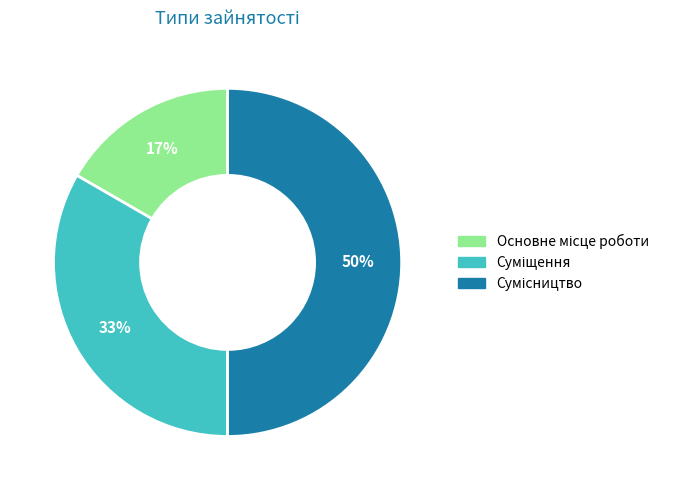

To the nearest percent, what is the average slice percentage?

33%